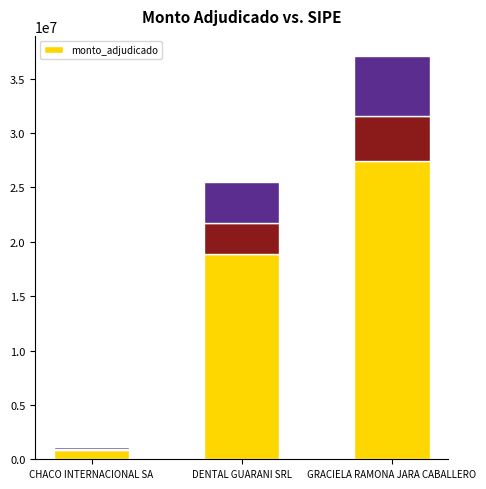

Which category has the lowest value across all series?

CHACO INTERNACIONAL SA